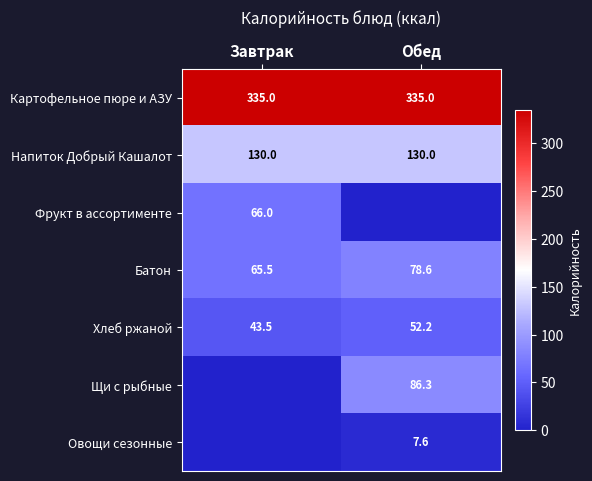

At which label does Батон first exceed 78?

Обед